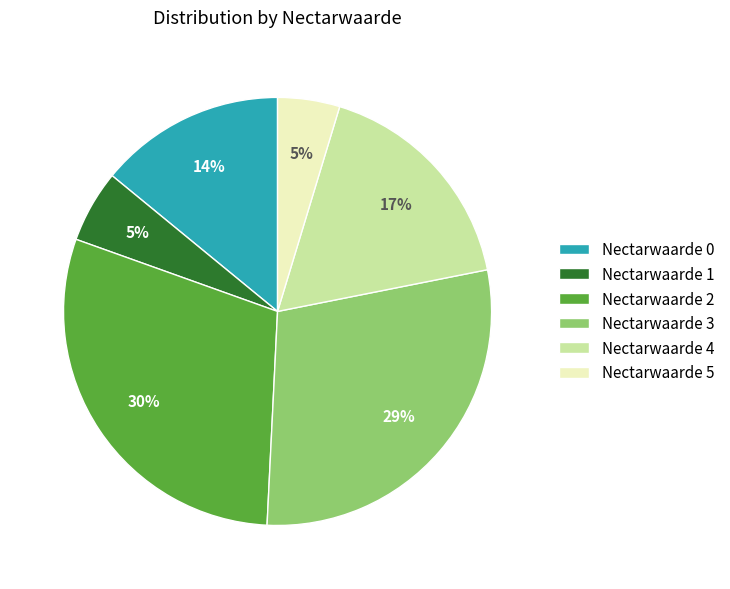

Do Nectarwaarde 3 and Nectarwaarde 0 together represent more than half of the pie?

No